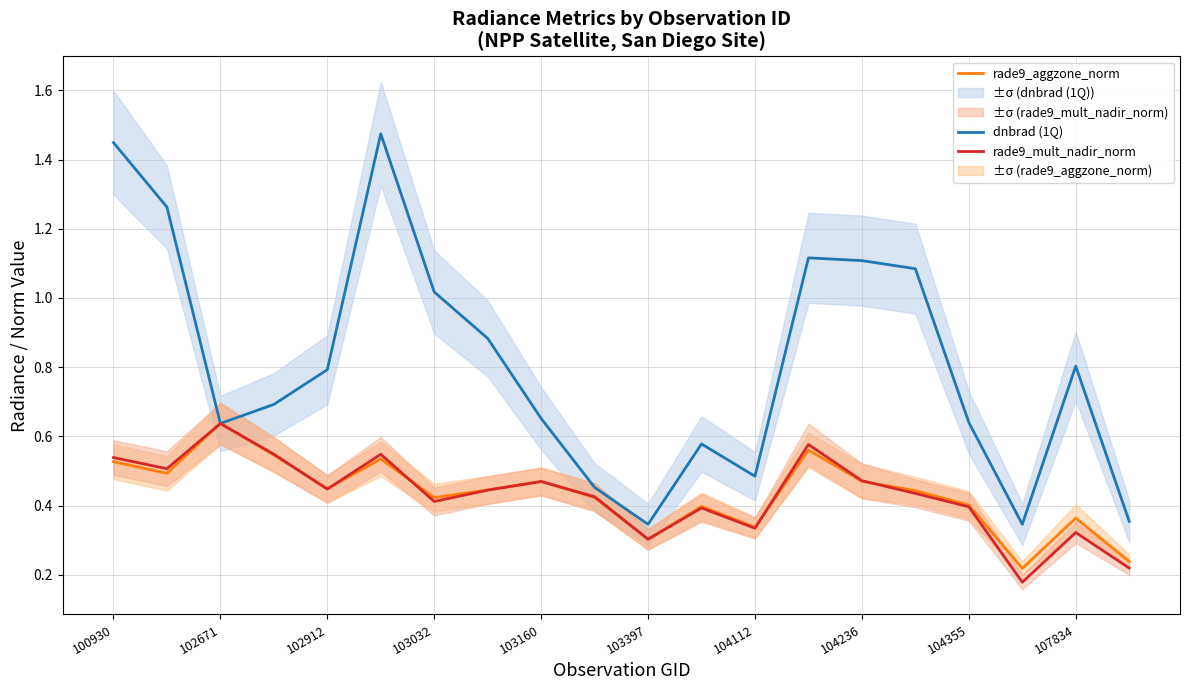

Is it true that dnbrad (1Q) equals 0.5 at 102912?

False